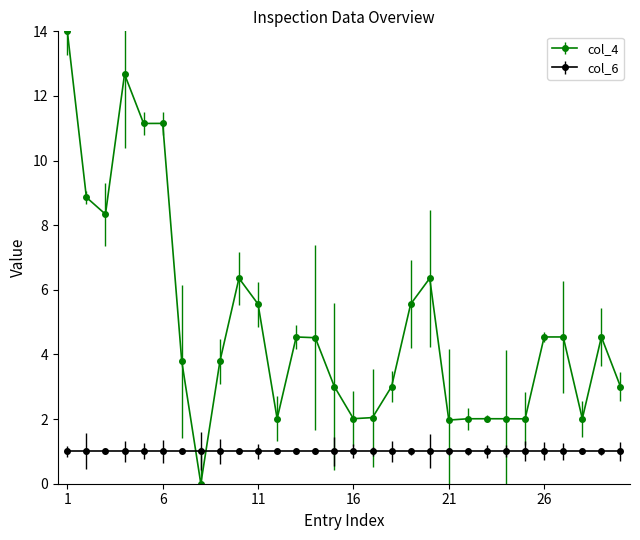

What is the difference between the maximum and second lowest values in the col_4 series?

12.0